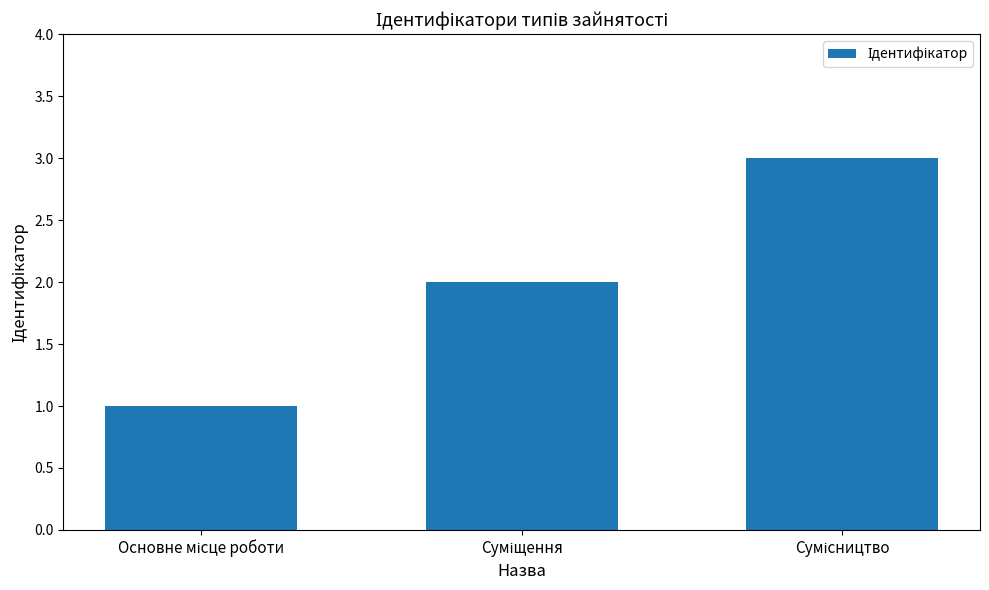

Are the bars grouped side by side (vs. stacked)?

No